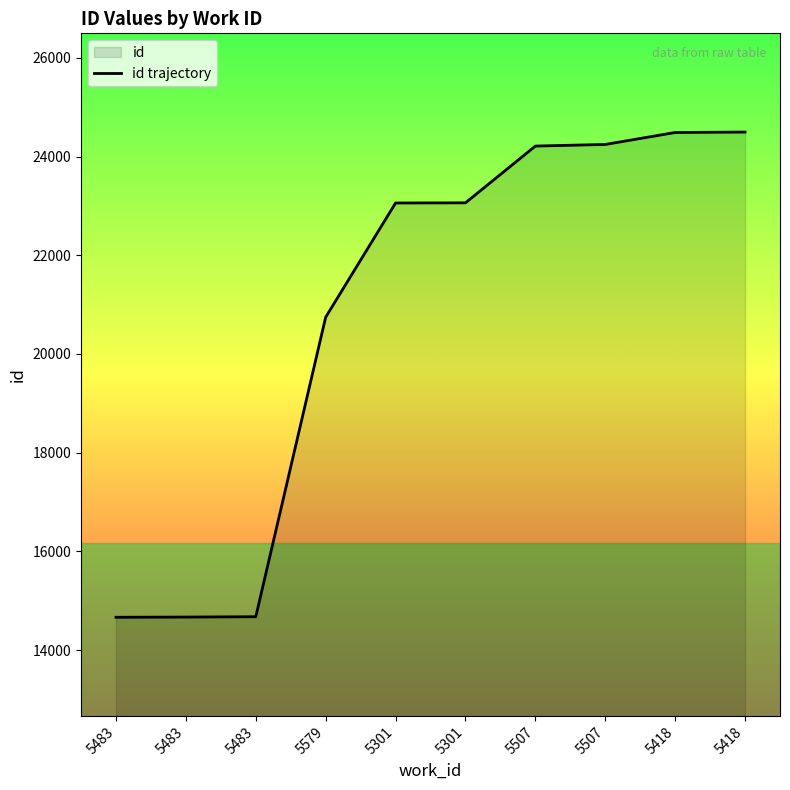

At which label does the data first exceed 23062?

5507